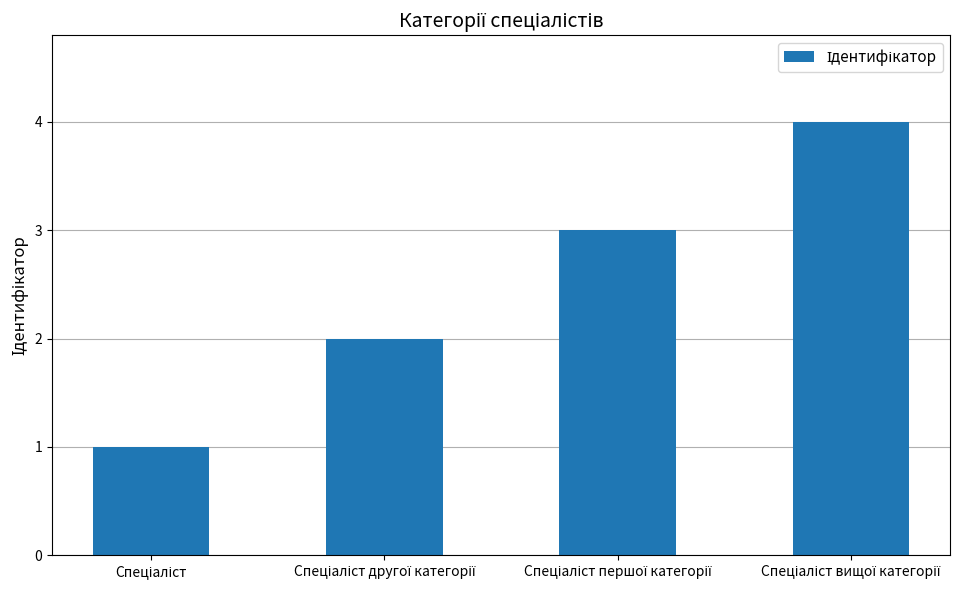

What is the maximum value shown in the chart?

4